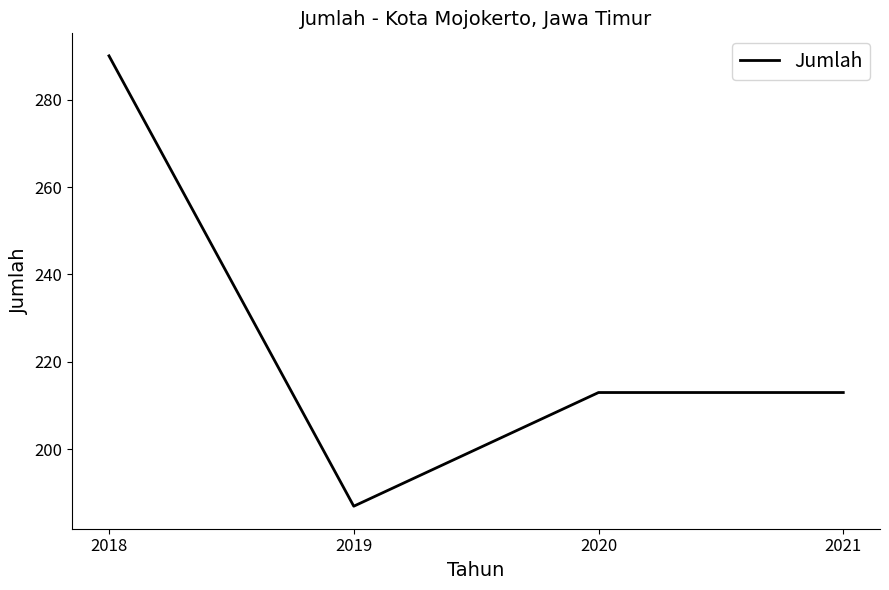

How many lines are shown in the chart?

1